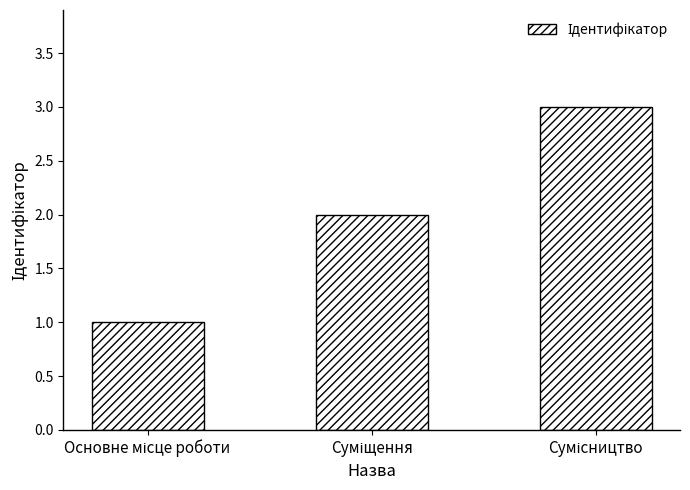

How many values are between 1 and 3?

3